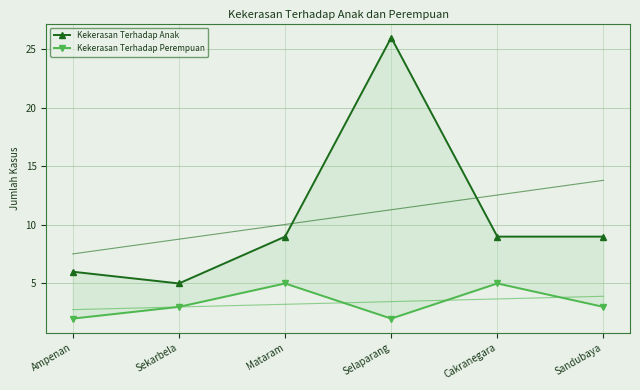

The value of Kekerasan Terhadap Perempuan at Mataram is 2. True or false?

False